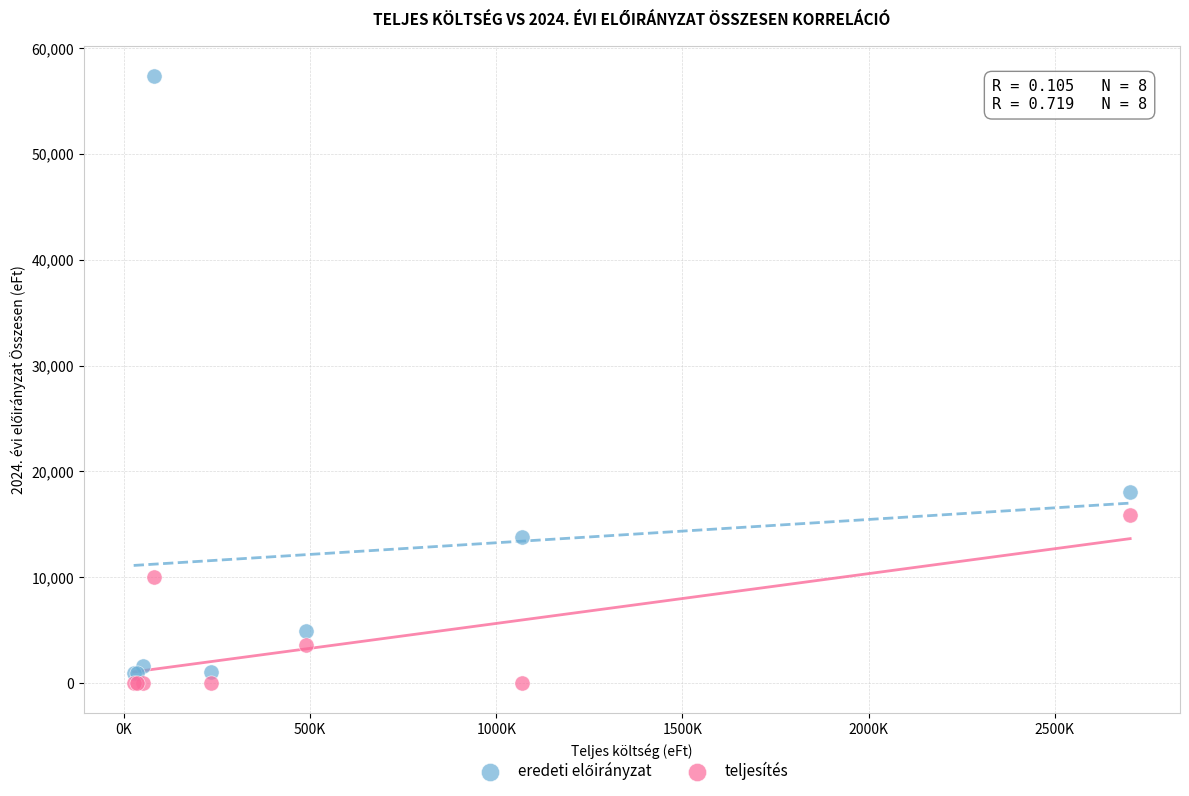

What is the X range (max minus min) for the scatter plot?

2676322